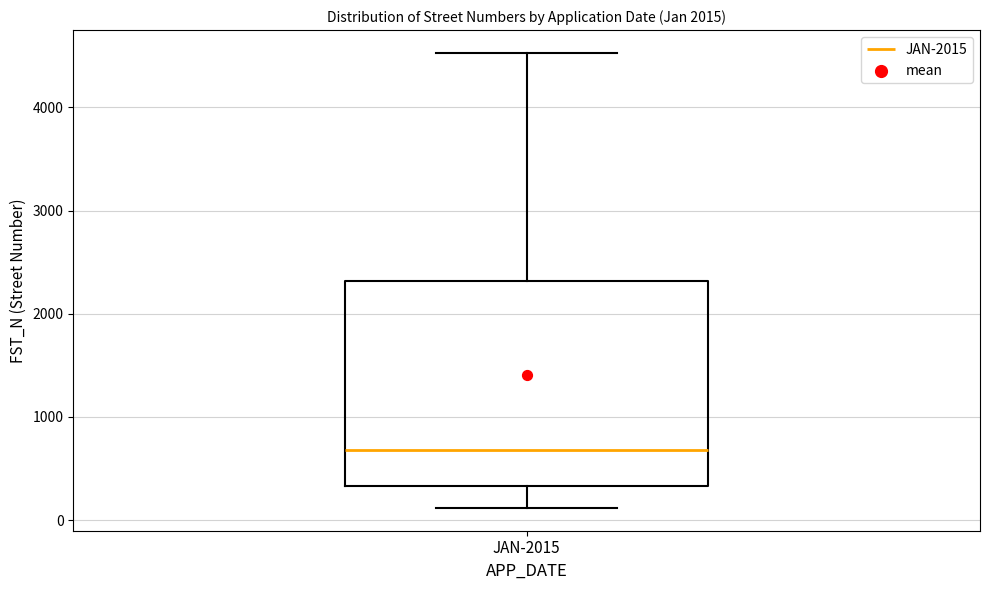

Where does the lower whisker of the box for JAN-2015 end on the y-axis? The values are not printed on the chart, so give them approximately, as read against the axis.

100